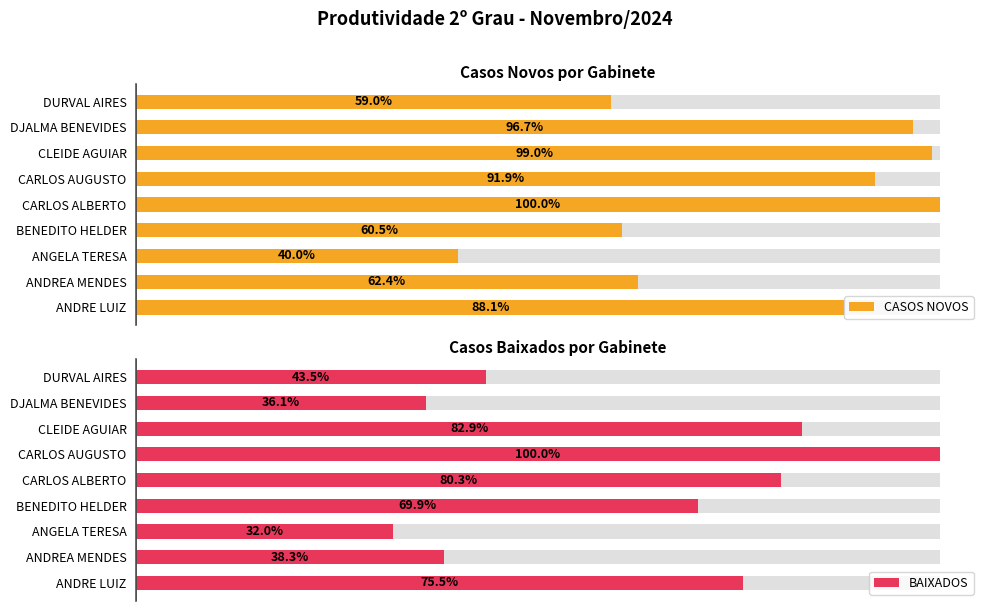

How many data points does each series have?

9